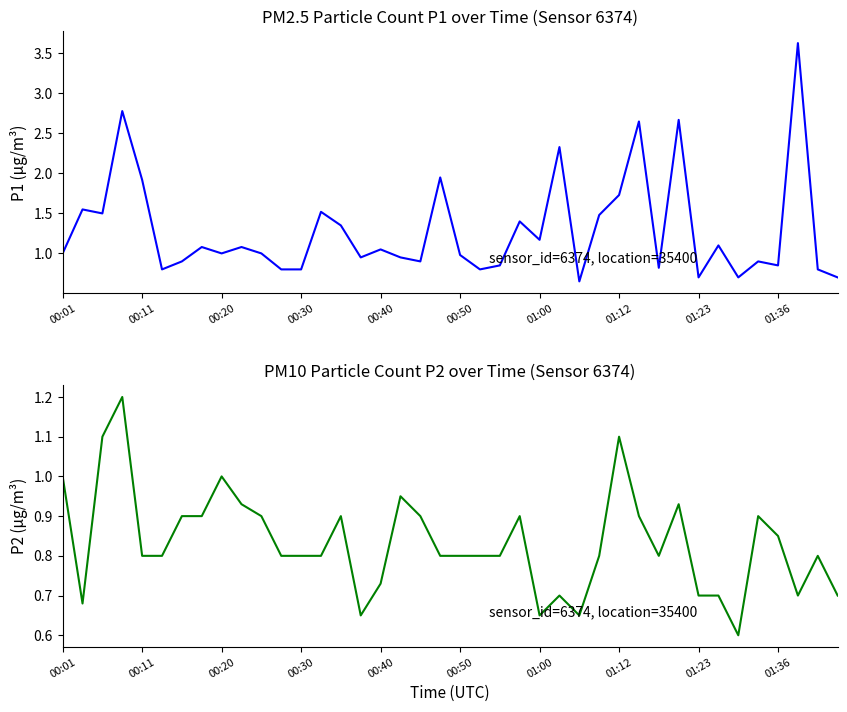

How many interior local peaks does the P2 series have?

10